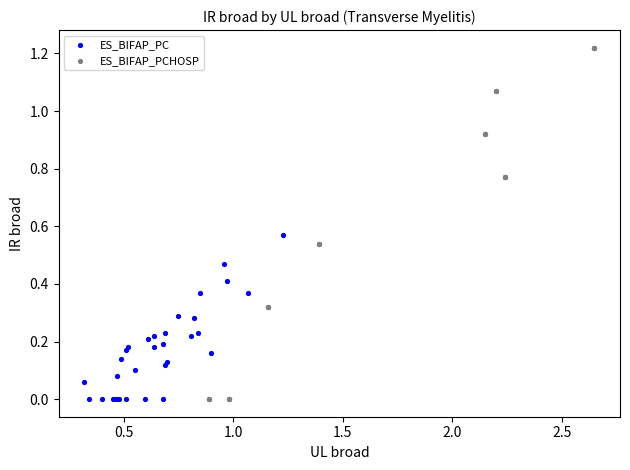

What are all the series names shown in the legend?

ES_BIFAP_PC, ES_BIFAP_PCHOSP